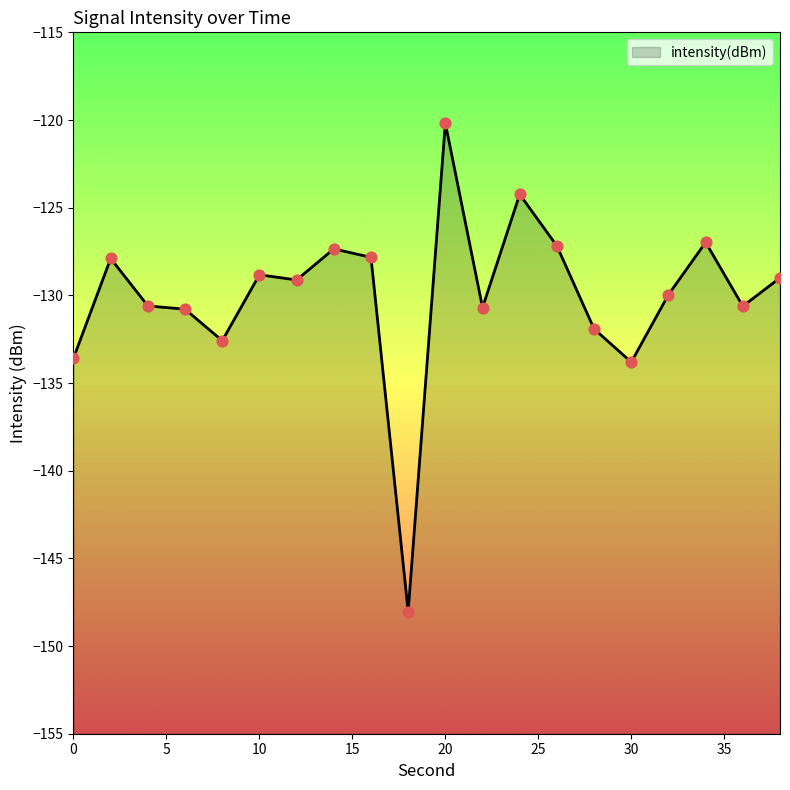

What is the change in value from 8 to 36?

+2.0